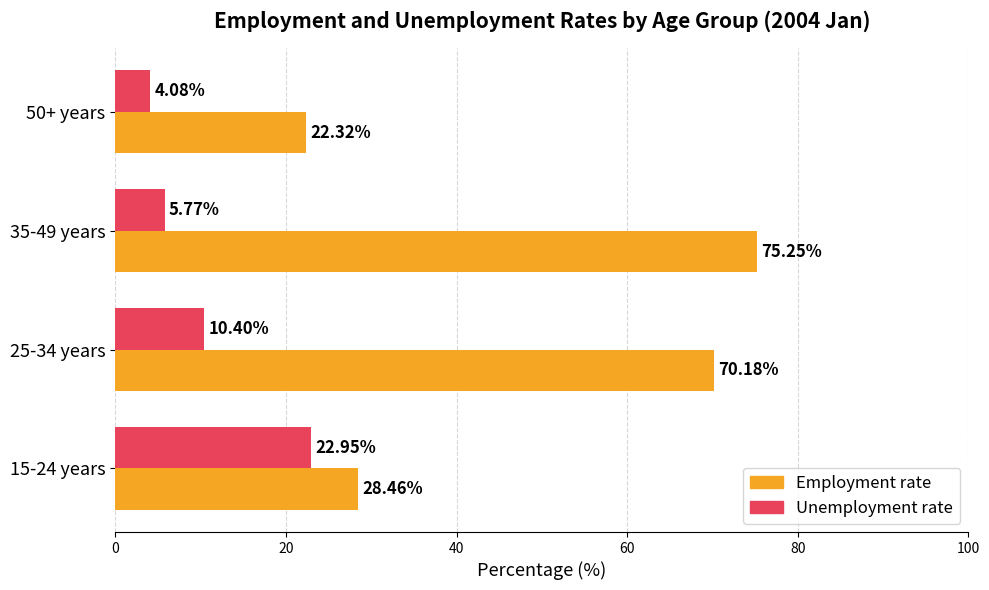

What is the difference between the maximum and minimum values in the Unemployment rate series?

18.9